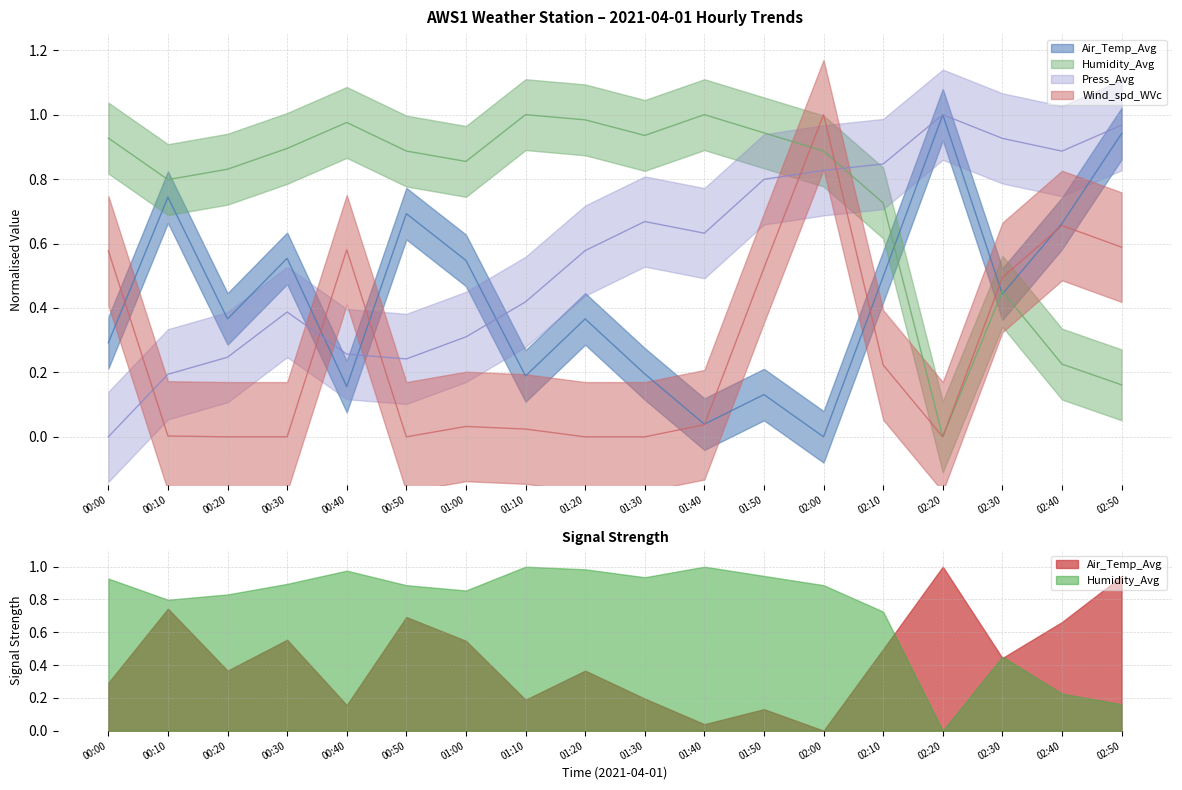

List the series in order of their peak value, lowest first.

Air_Temp_Avg, Humidity_Avg, Press_Avg, Wind_spd_WVc